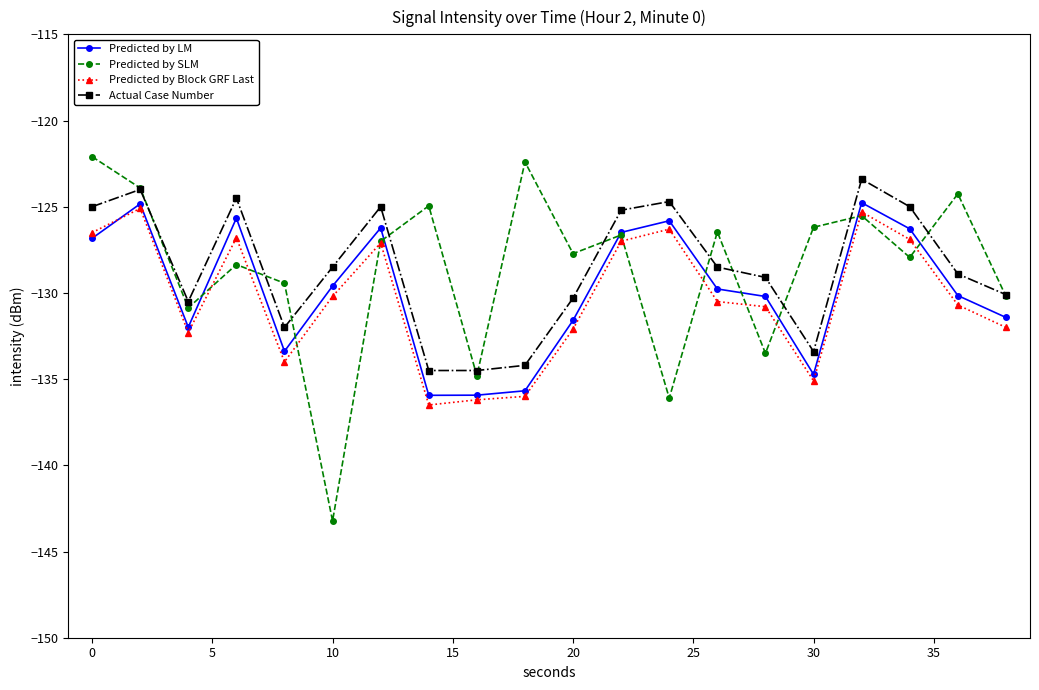

What is the smallest value displayed?

-143.2